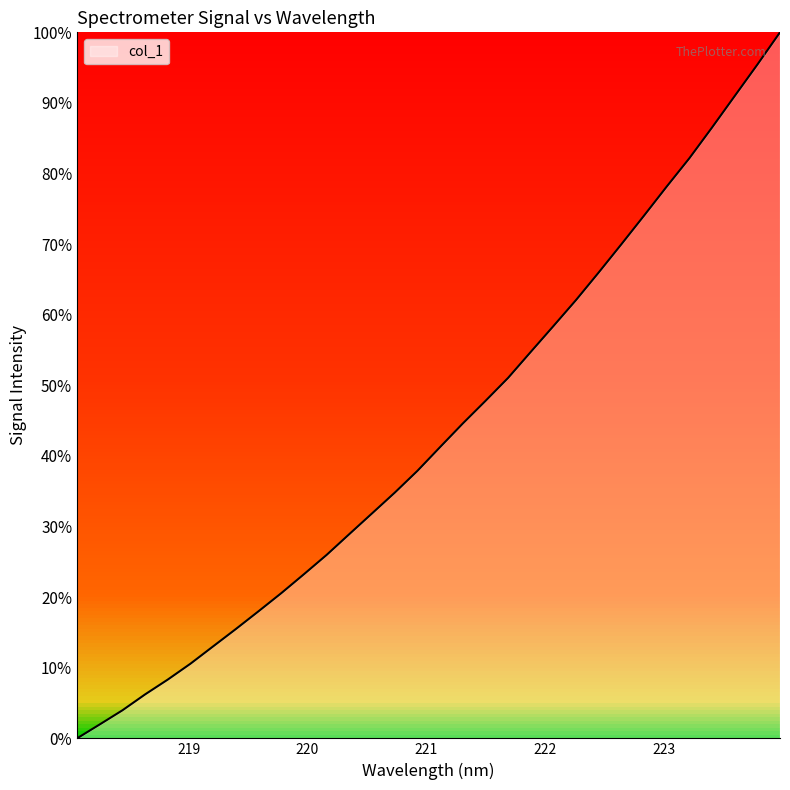

What is the greatest value displayed?

100.0